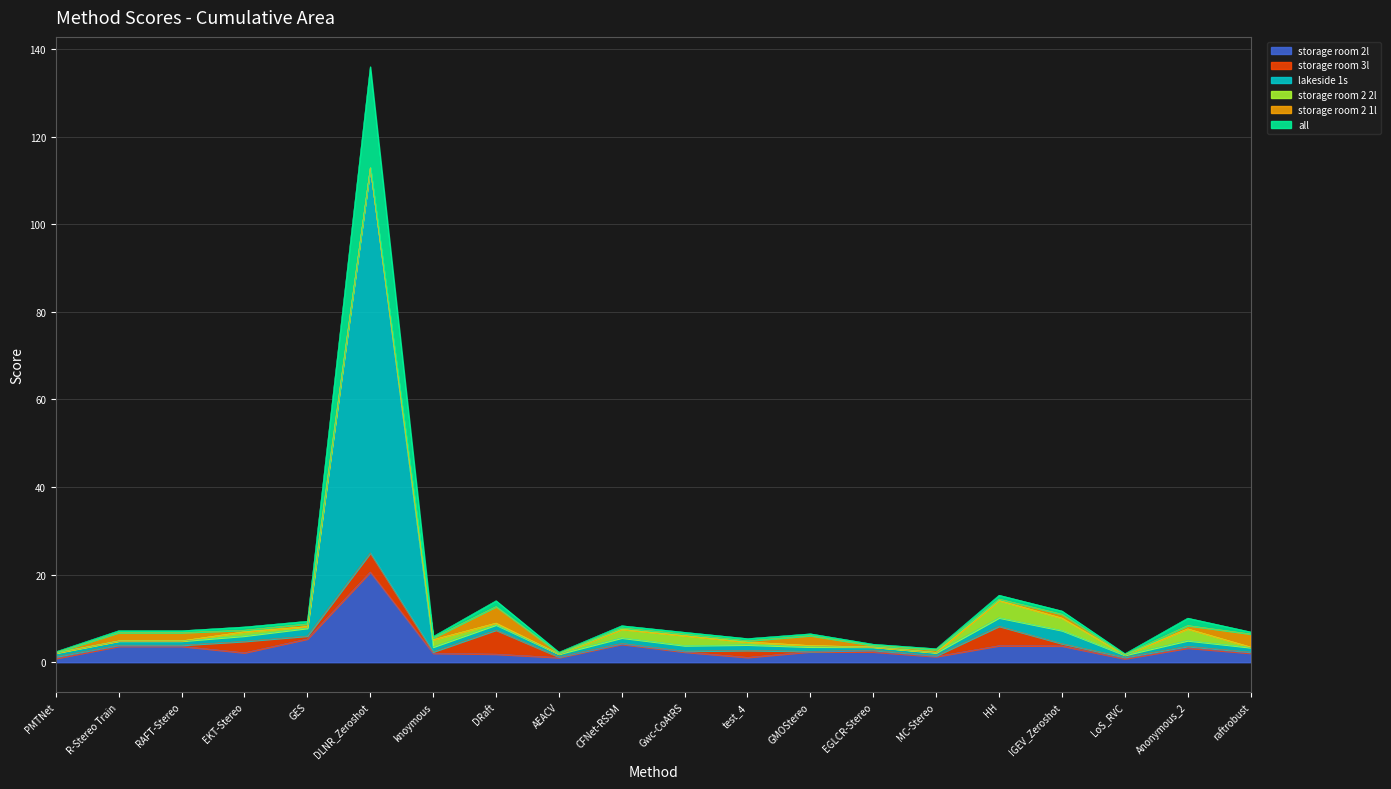

Count the number of categories in the chart.

20